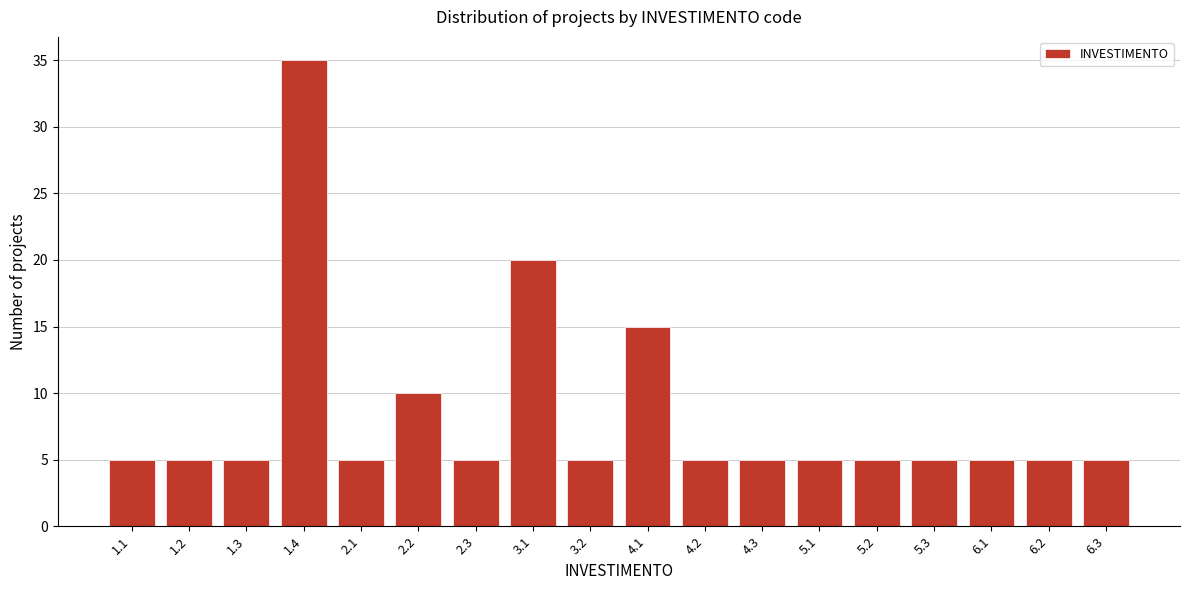

Reading left to right, what are all the values shown in this chart?

1.1=5	1.2=5	1.3=5	1.4=35	2.1=5	2.2=10	2.3=5	3.1=20	3.2=5	4.1=15	4.2=5	4.3=5	5.1=5	5.2=5	5.3=5	6.1=5	6.2=5	6.3=5